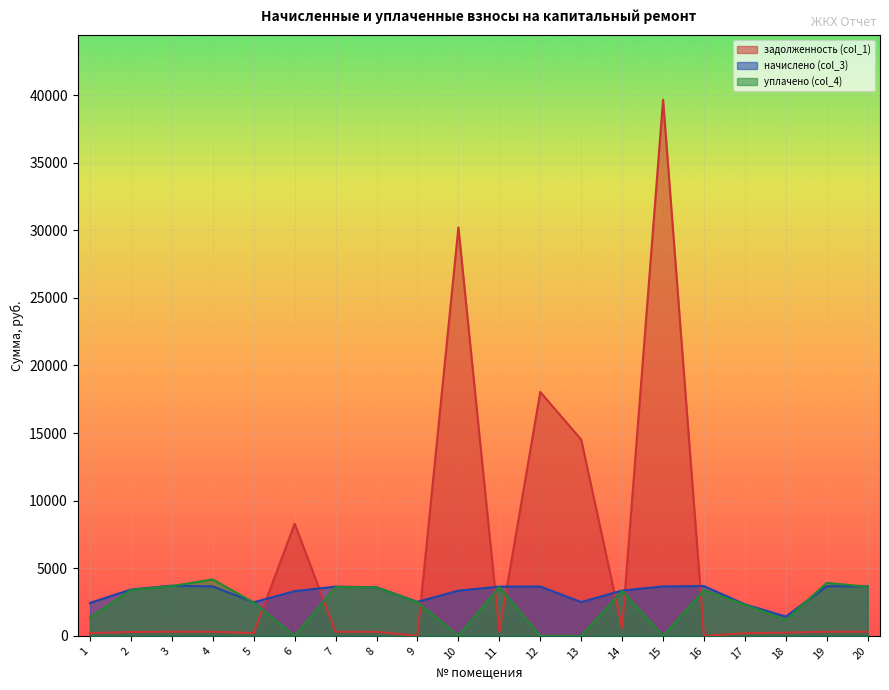

How many distinct data groups are displayed?

3